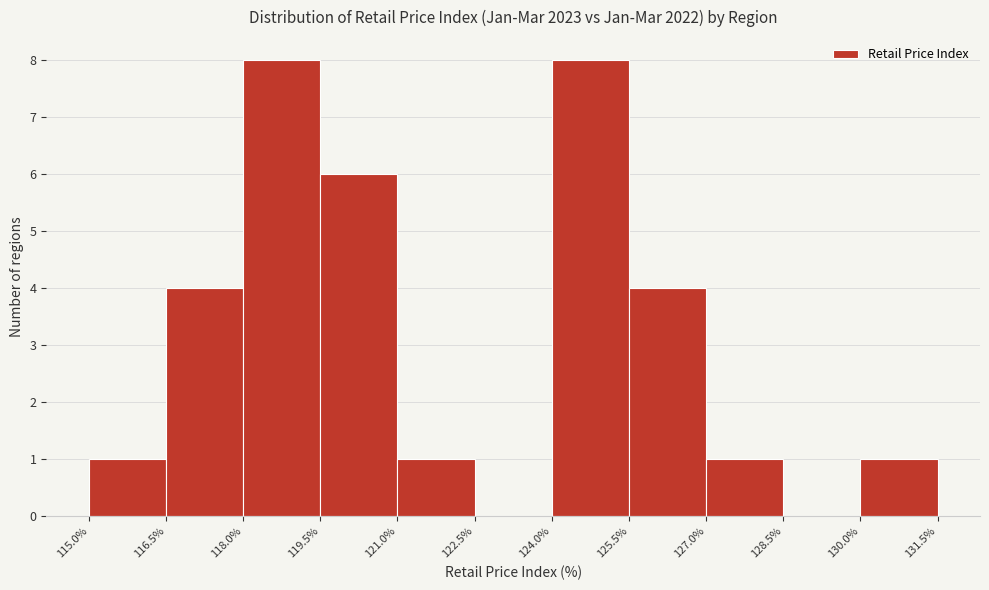

Reading left to right, list every bar in this chart as the range it spans on the x-axis followed by its height. The values are not printed on the chart, so give them approximately, as read against the axis.

115.0% to 116.5%: 1
116.5% to 118.0%: 4
118.0% to 119.5%: 8
119.5% to 121.0%: 6
121.0% to 122.5%: 1
122.5% to 124.0%: 0
124.0% to 125.5%: 8
125.5% to 127.0%: 4
127.0% to 128.5%: 1
128.5% to 130.0%: 0
130.0% to 131.5%: 1